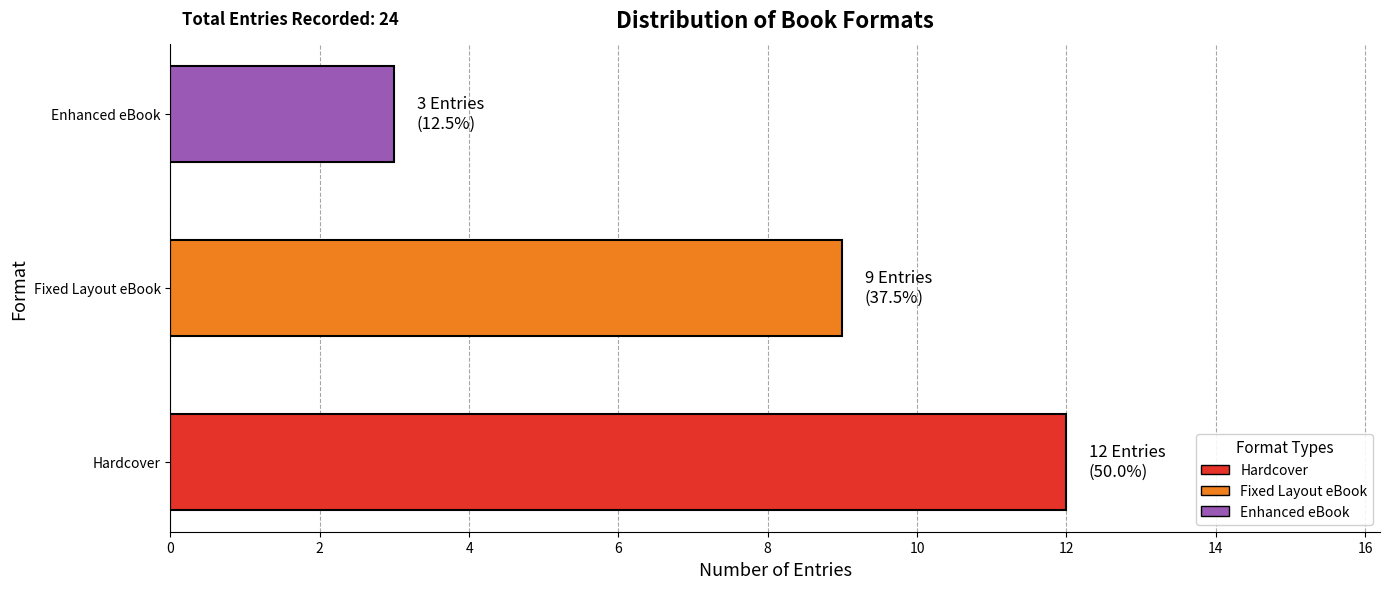

What is the sum of the values at Fixed Layout eBook and Hardcover?

21